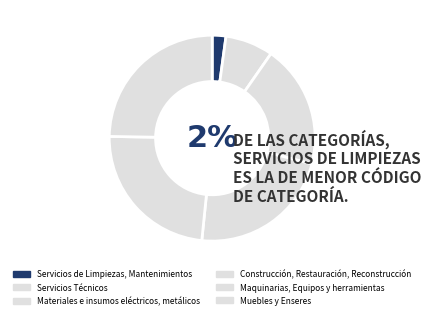

Count the number of slices in the pie.

6